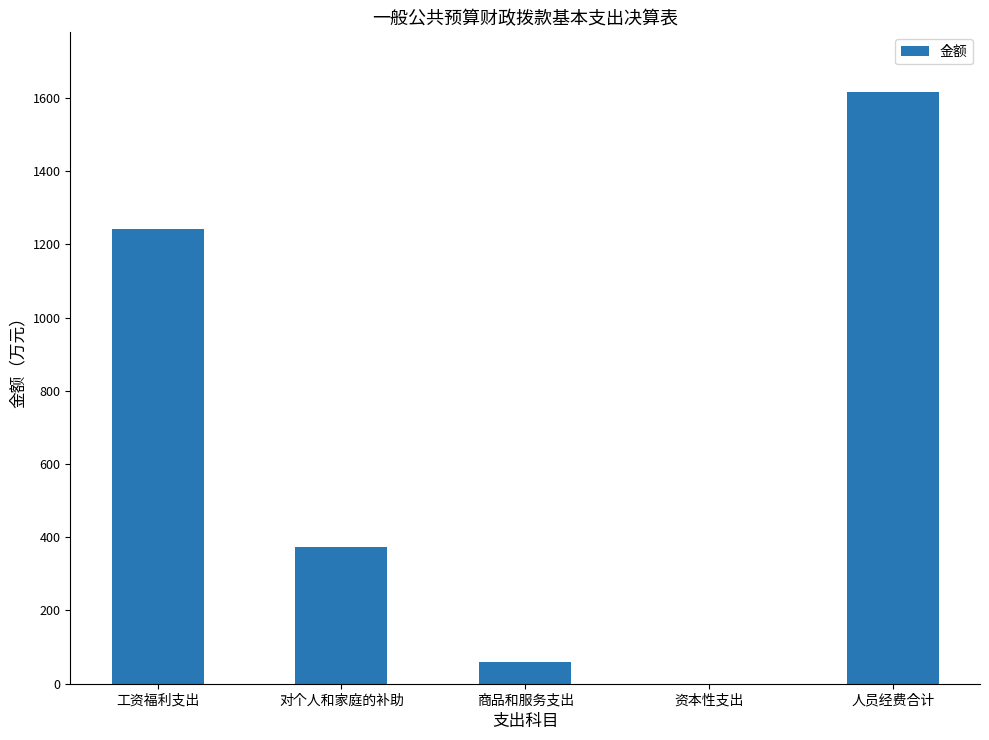

Are the bars grouped side by side (vs. stacked)?

No